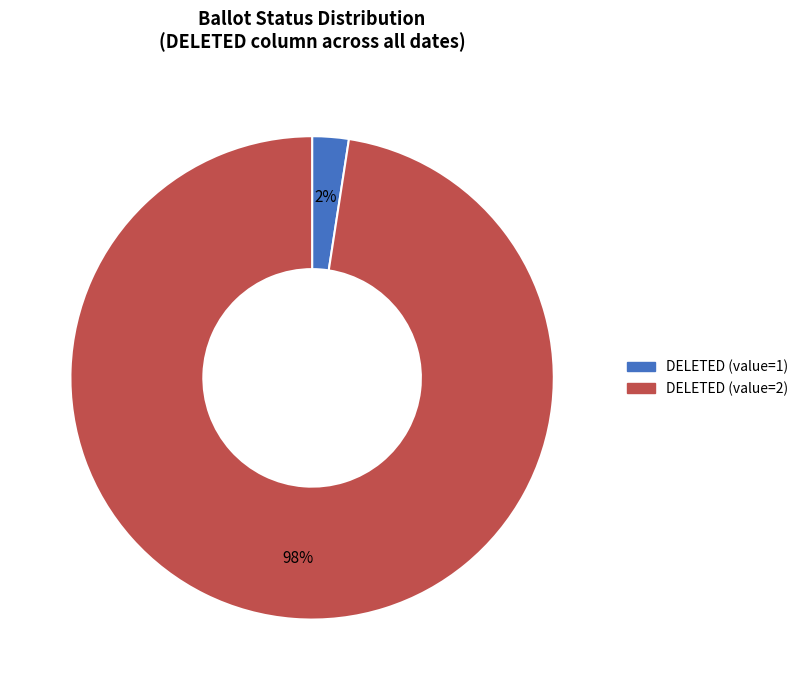

Does any single category account for the majority?

Yes